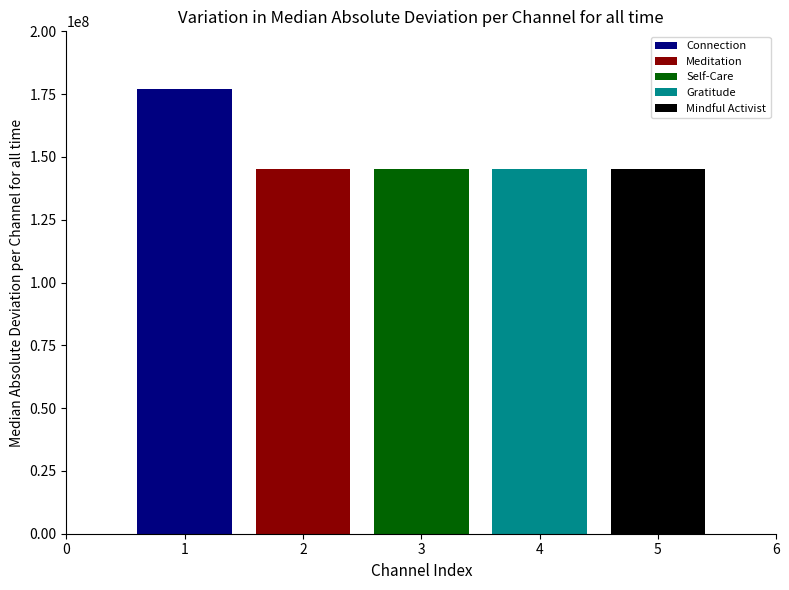

List the labels in order of Gratitude value, largest first.

3